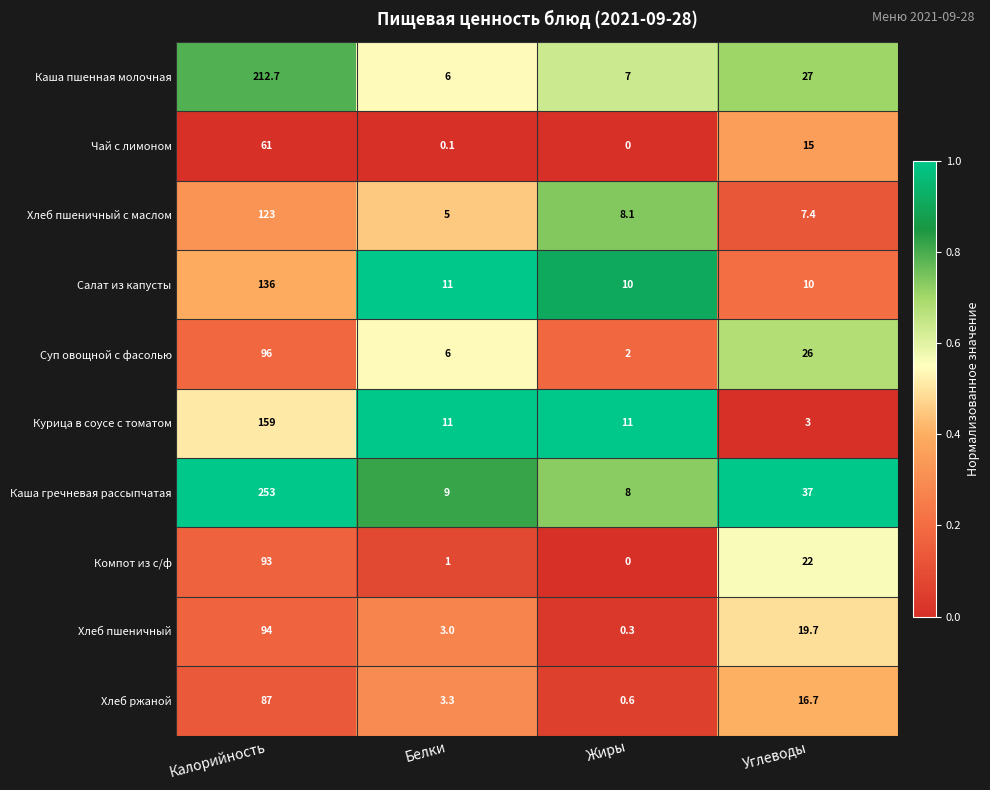

What is the average value of the Каша гречневая рассыпчатая series?

76.8